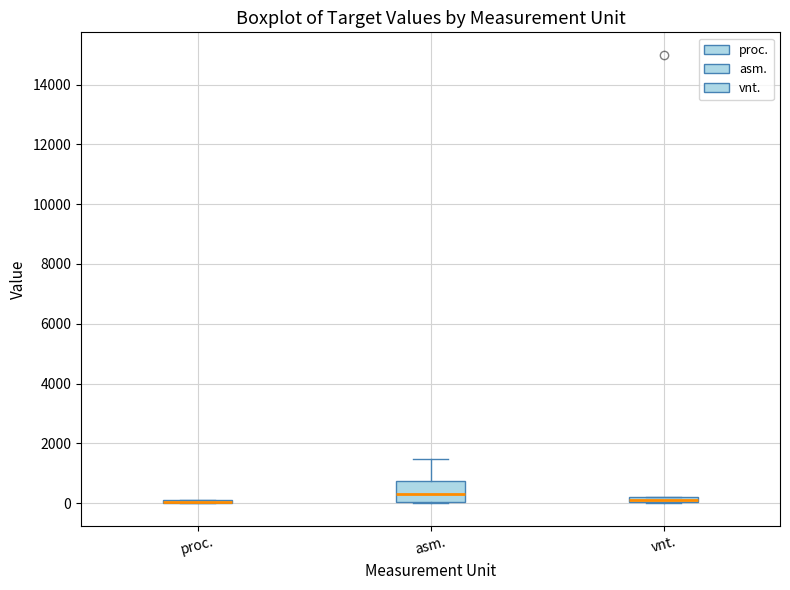

Comparing the boxes themselves (not the whiskers), which one is the tallest?

asm.